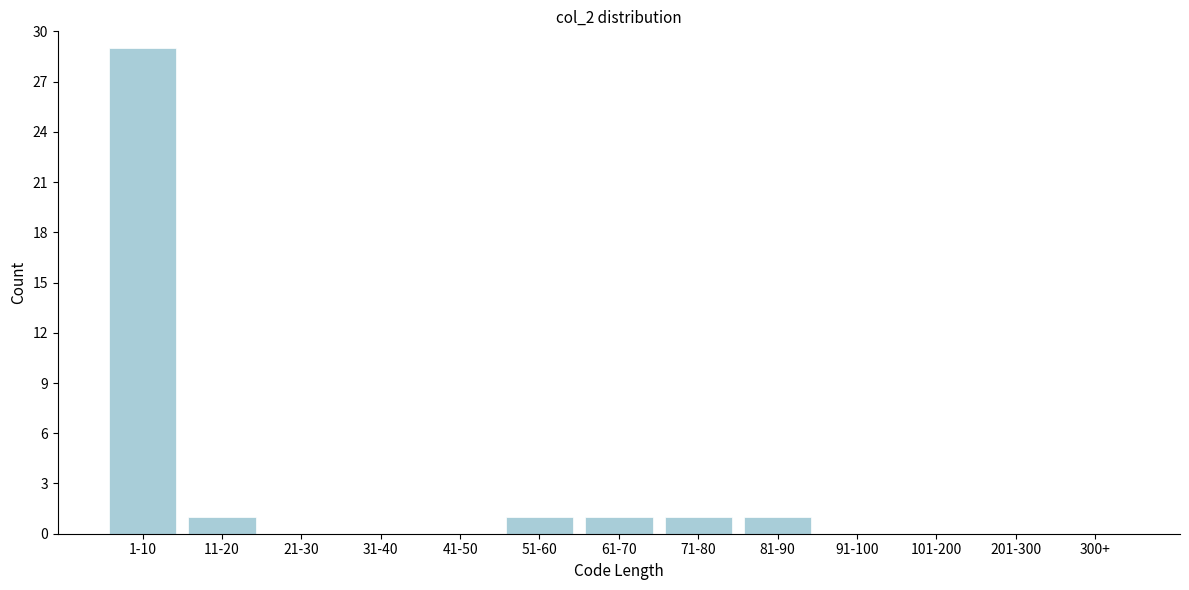

Reading left to right, what are all the values shown in this chart?

1-10=29	11-20=1	21-30=0	31-40=0	41-50=0	51-60=1	61-70=1	71-80=1	81-90=1	91-100=0	101-200=0	201-300=0	300+=0